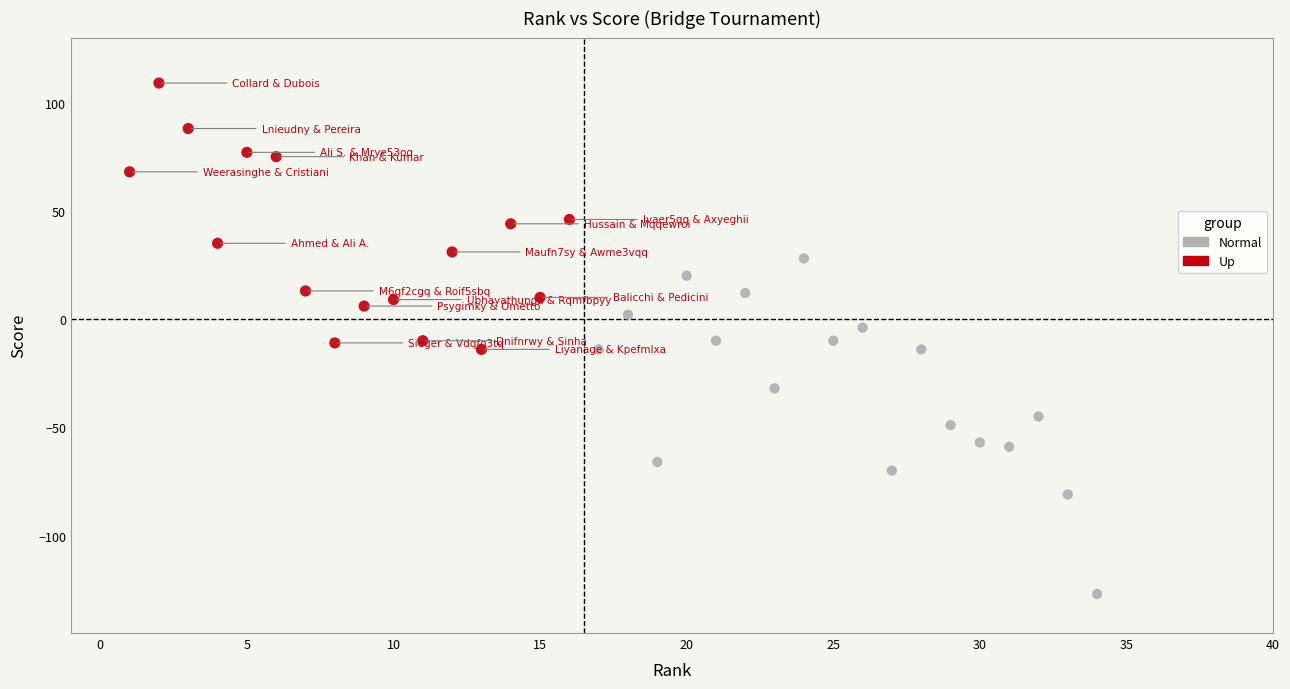

Which series contains the lowest Y value?

Normal